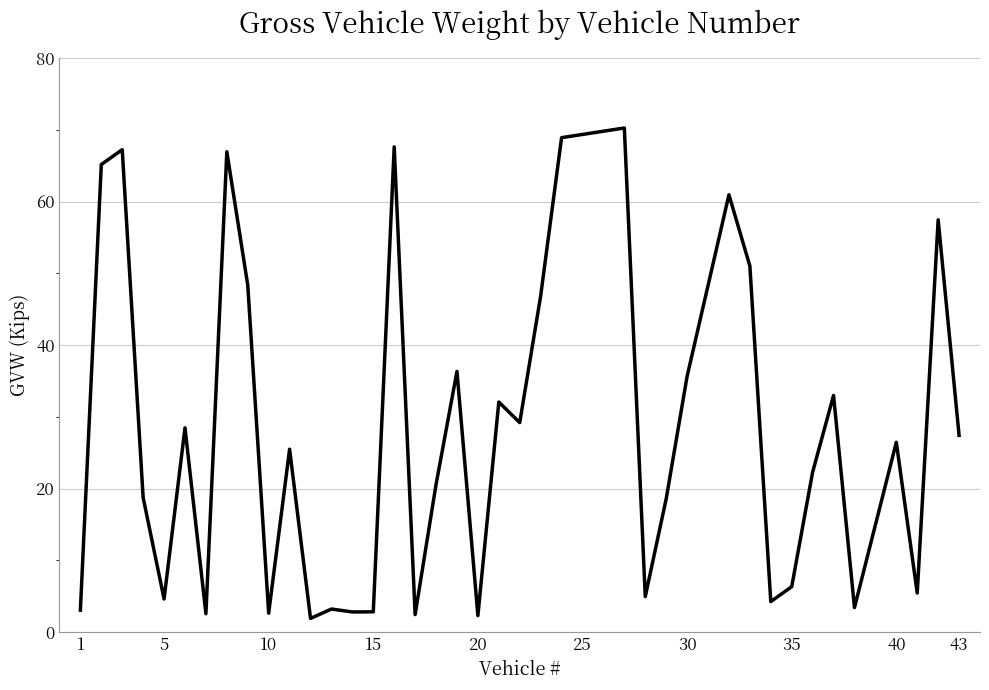

What is the smallest value displayed?

1.9